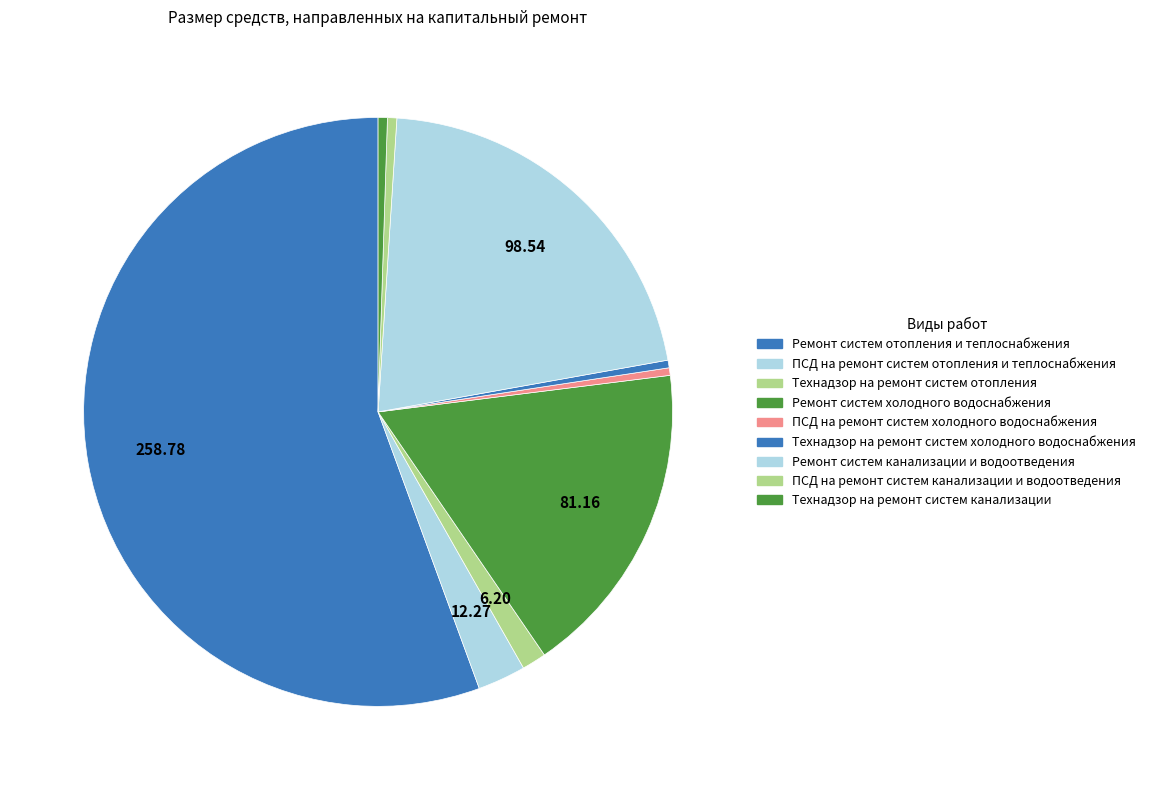

Combined, do Технадзор на ремонт систем отопления and Ремонт систем отопления и теплоснабжения account for over 50%?

Yes